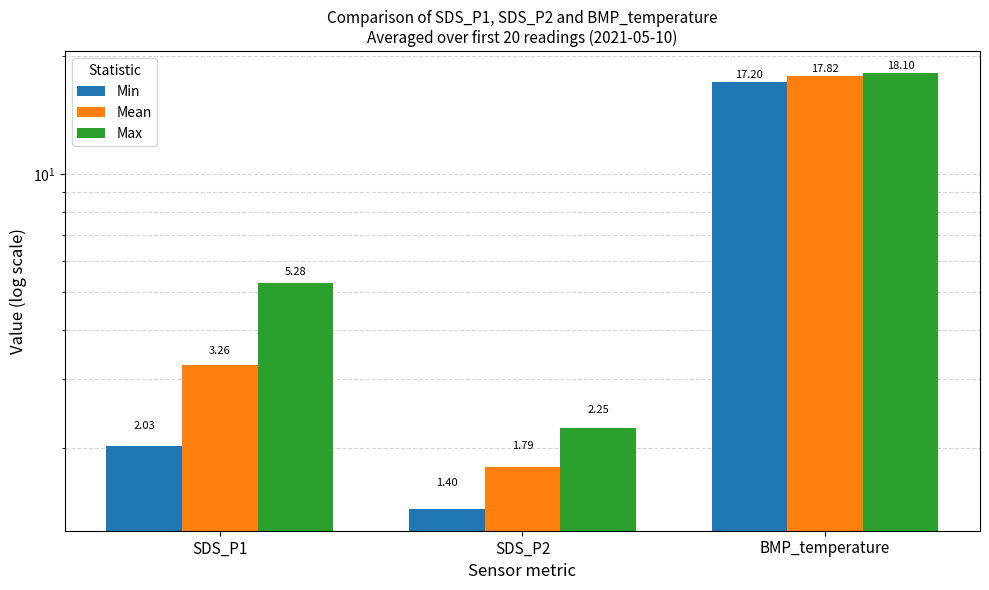

Which category has the lowest value in the Mean series?

SDS_P2